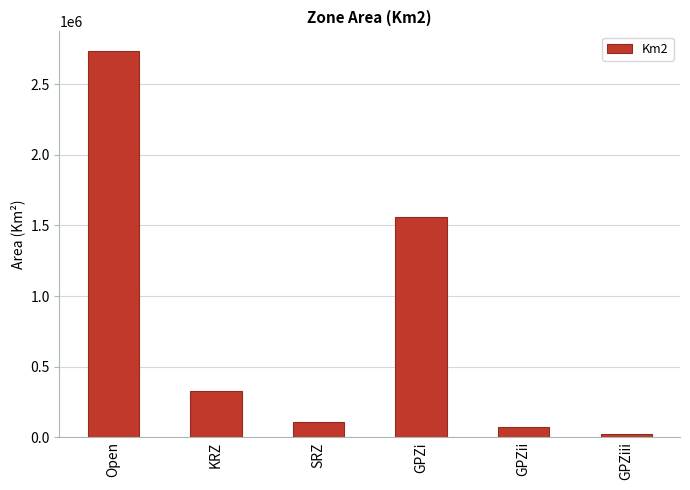

Between KRZ and SRZ, which is larger?

KRZ